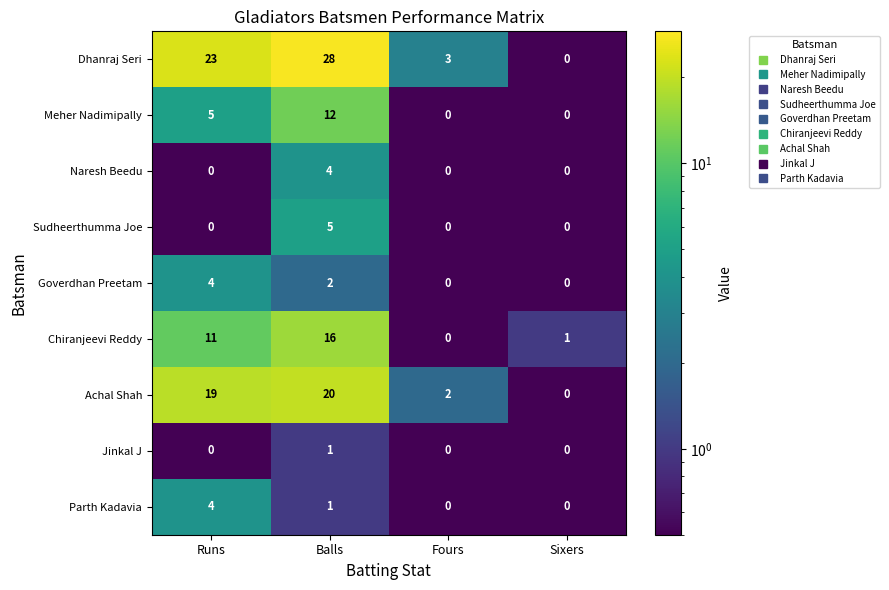

How many Sudheerthumma Joe values are between 0 and 5?

4